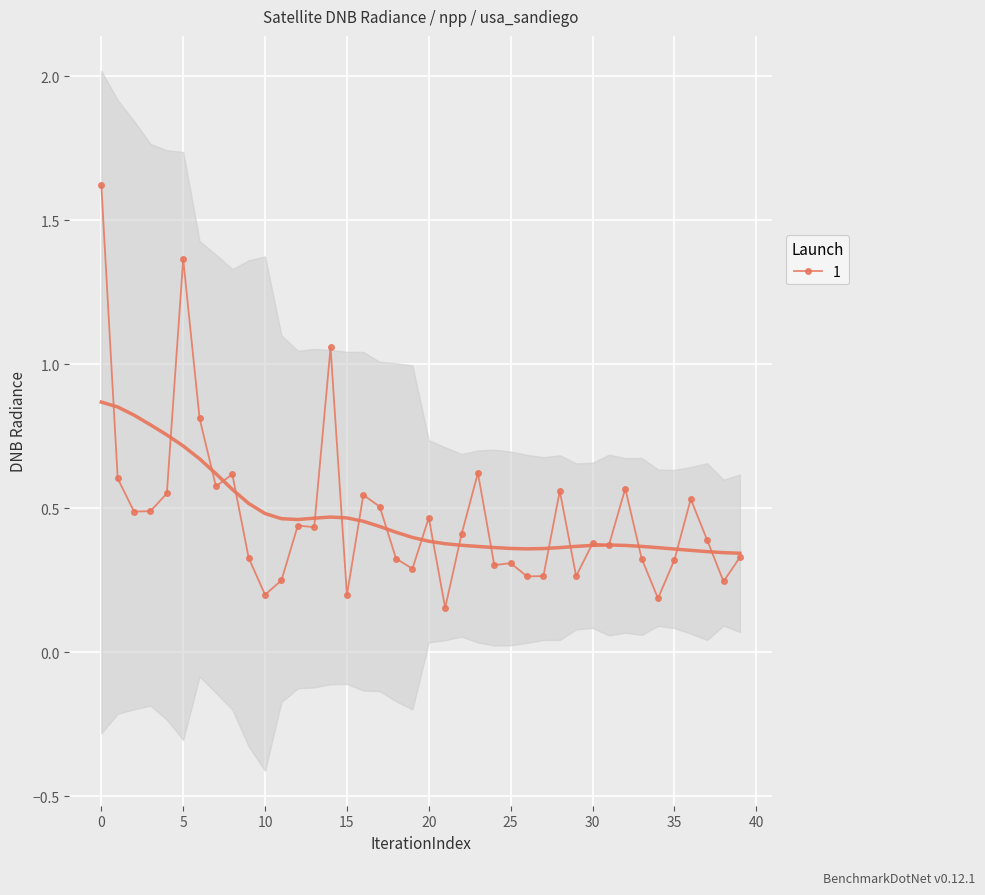

How many lines are shown in the chart?

1